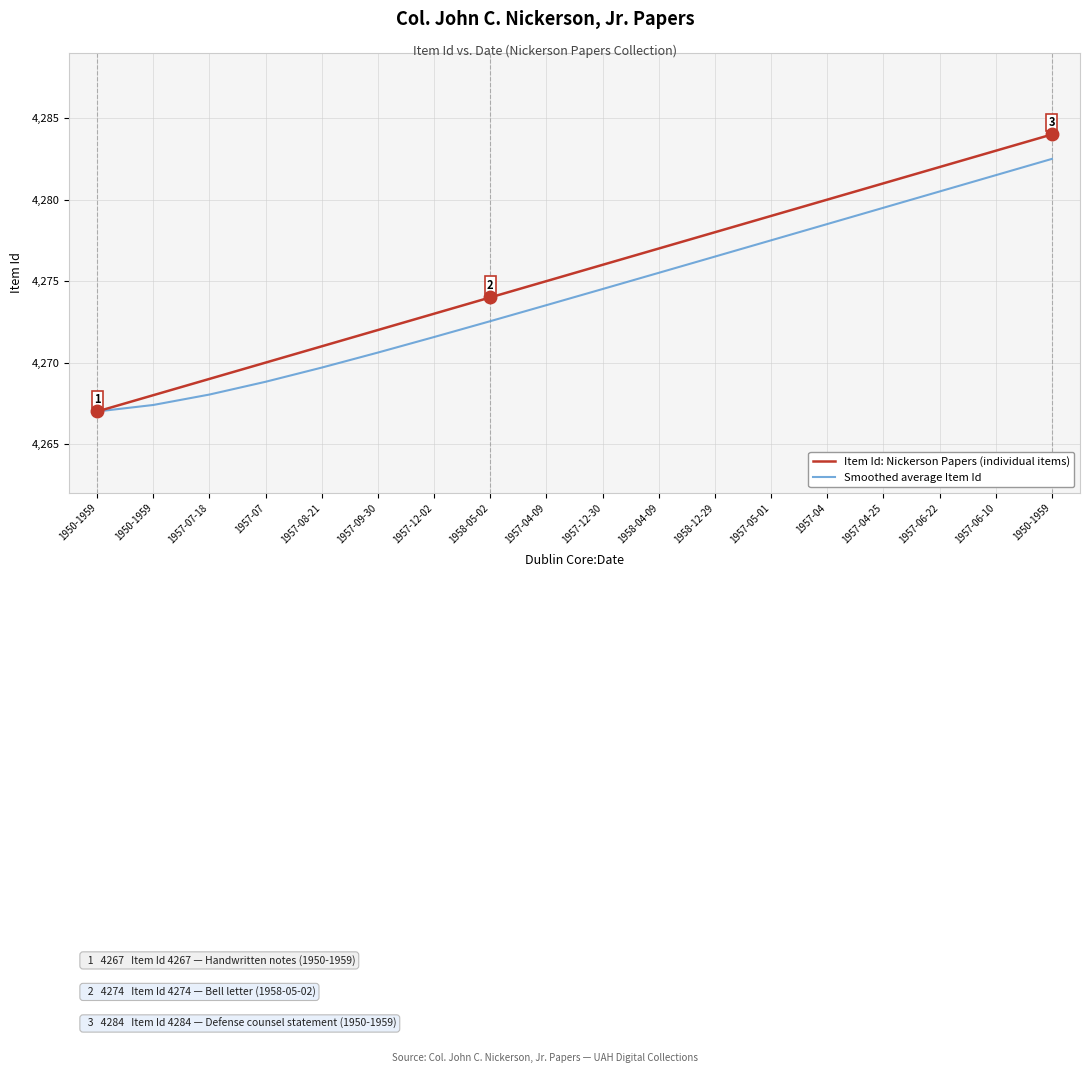

What is the spread (max minus min) of values at 1957-06-10?

1.5